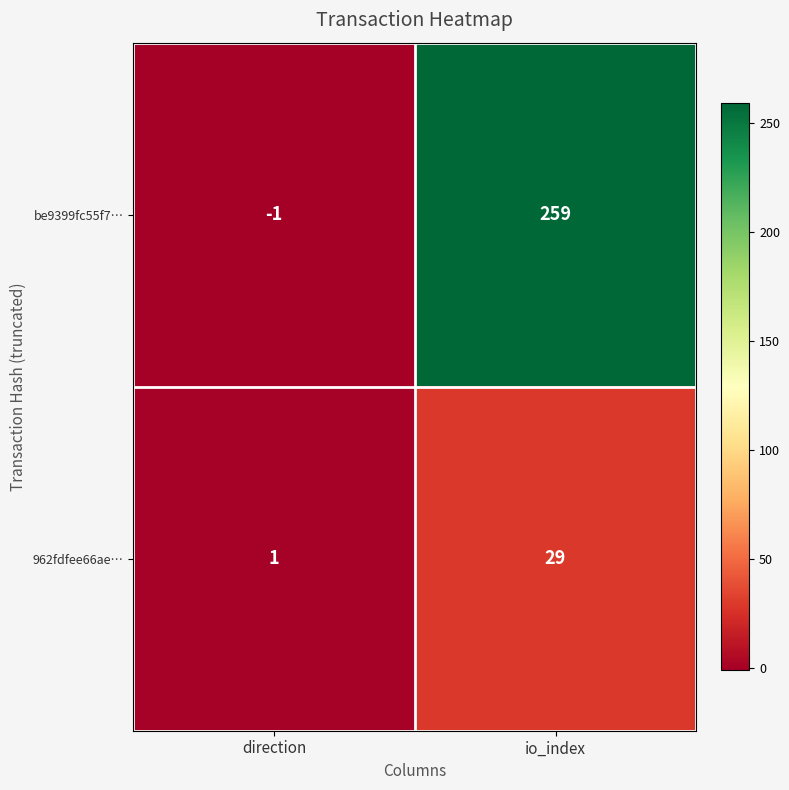

At how many categories does at least one series exceed 66?

1